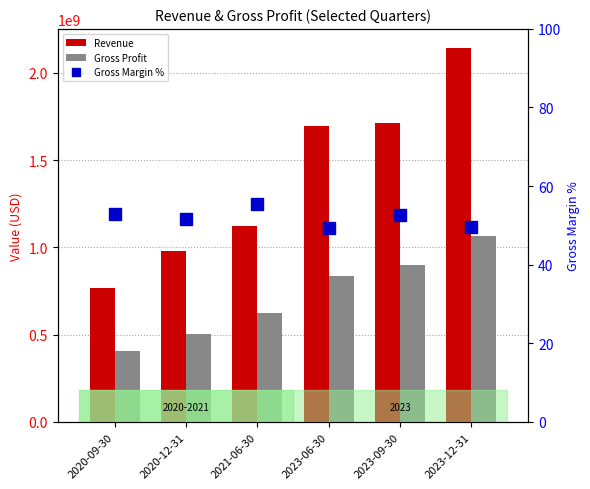

The value of Gross Profit at 2023-12-31 is 1881708903.3. True or false?

False